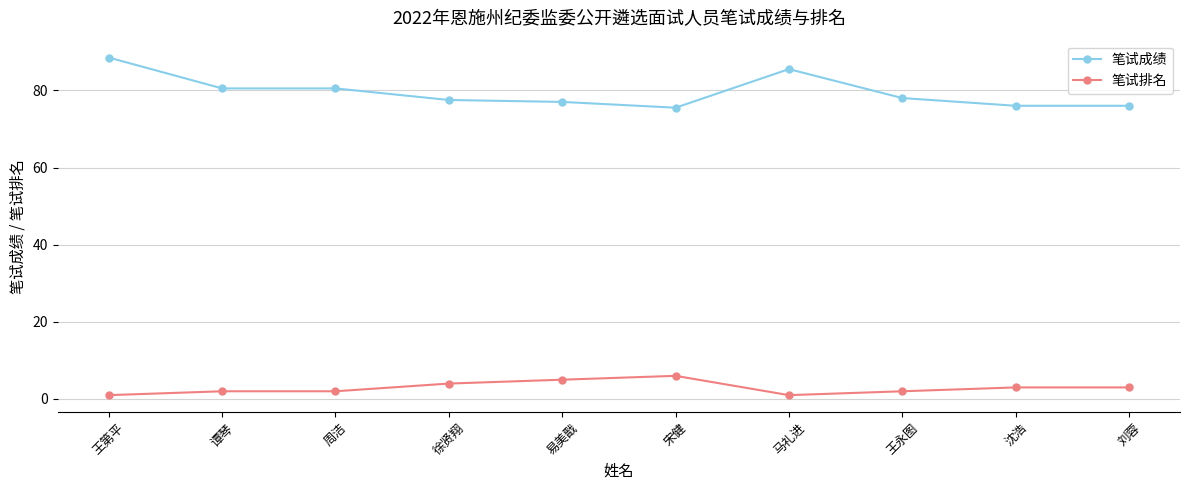

At which label does 笔试成绩 reach its peak?

王第平